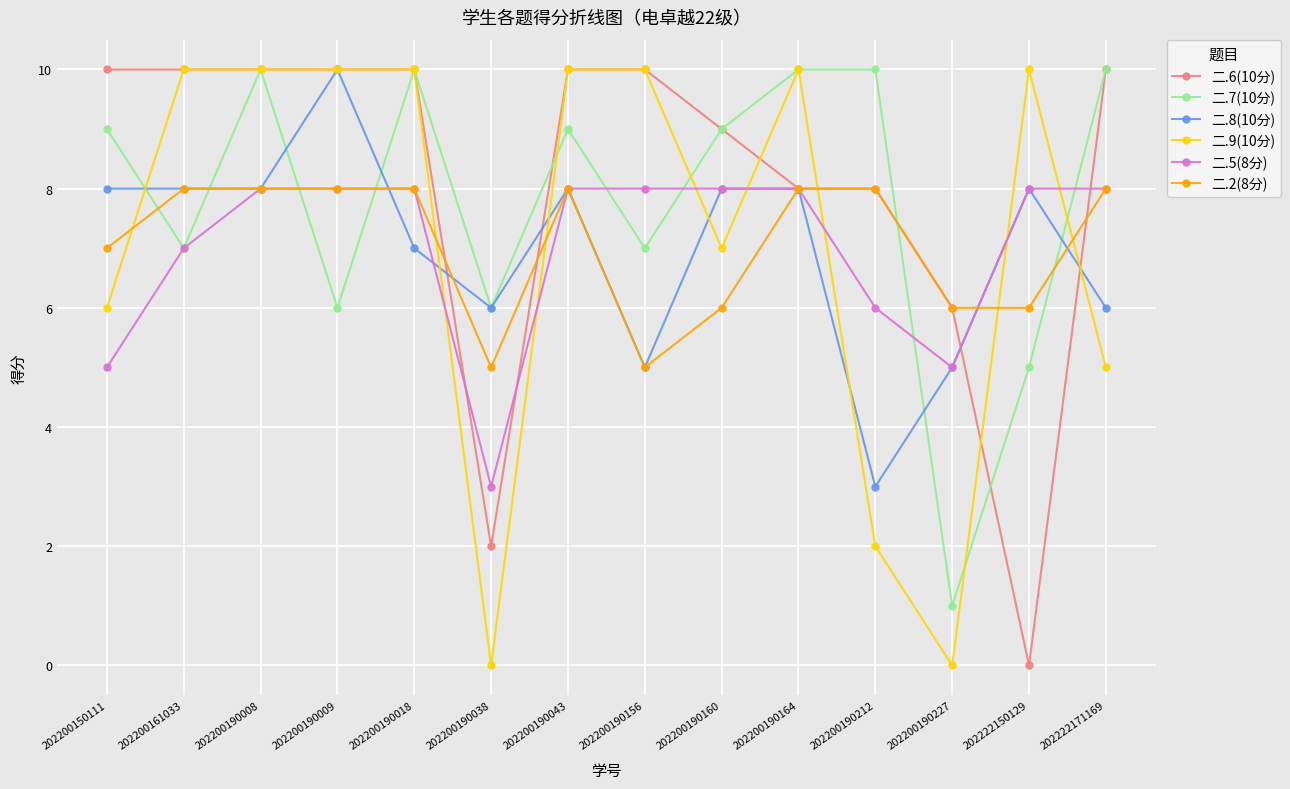

Does the chart have visible grid lines?

Yes